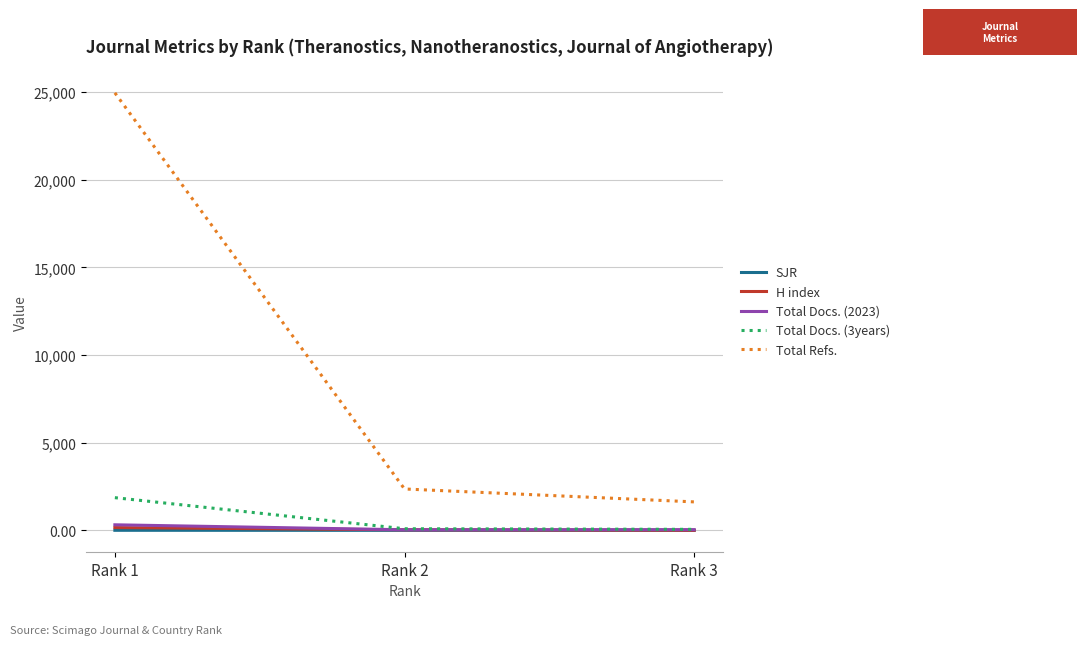

Does the chart display data point markers on the line(s)?

No